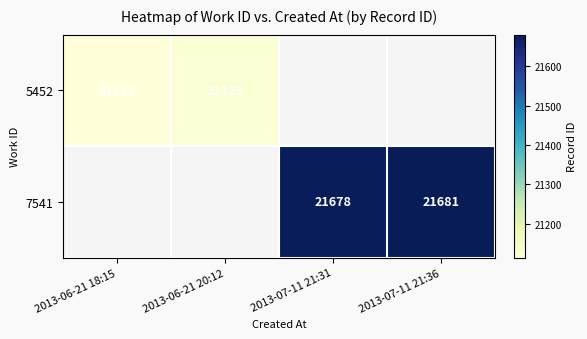

The 7541 series shows 29903 at 2013-07-11 21:31. True or false?

False